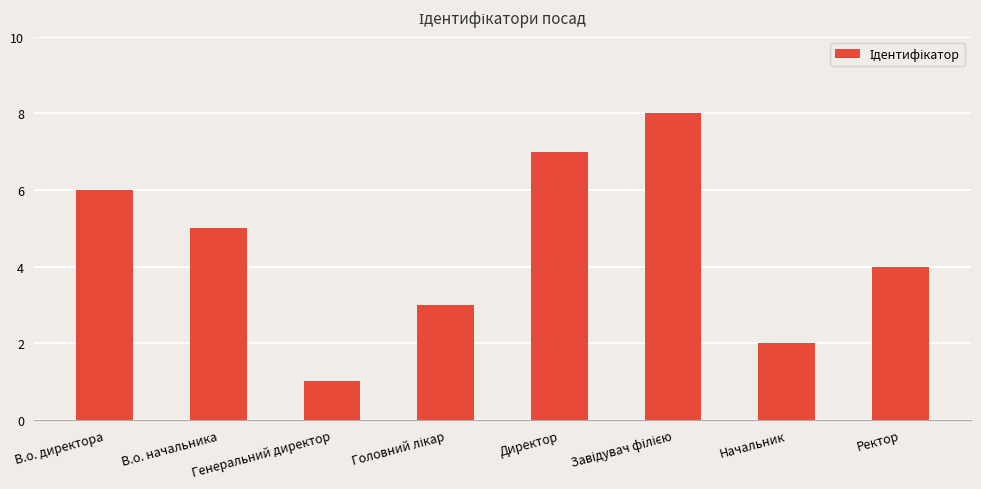

Does the chart contain any negative values?

No